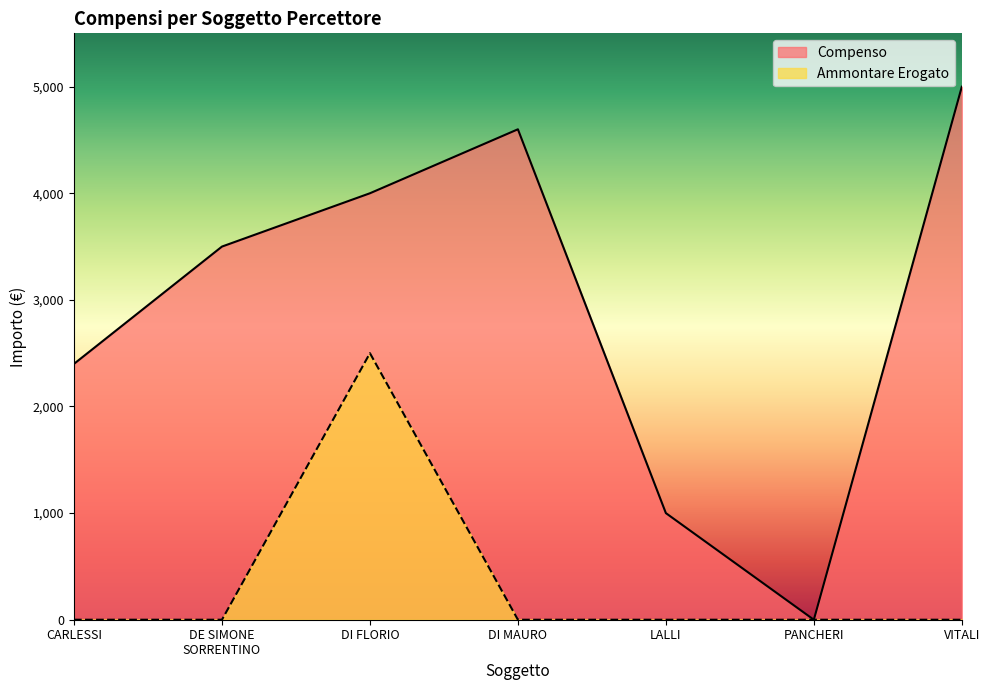

Rank the series at DE SIMONE
SORRENTINO from highest to lowest value.

Compenso, Ammontare Erogato